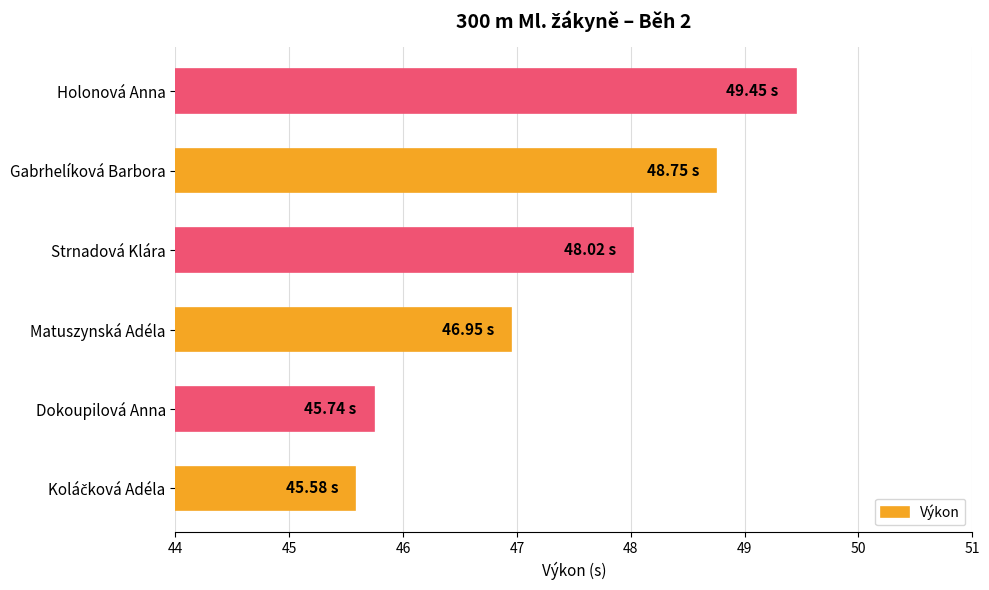

What is the average value?

47.4